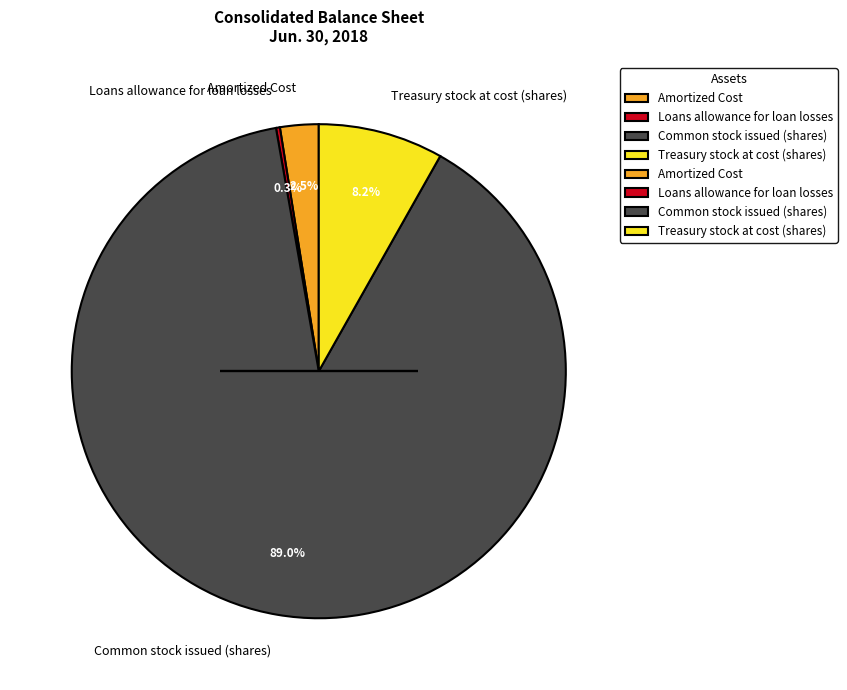

What is the largest slice in the pie chart?

Common stock issued (shares)